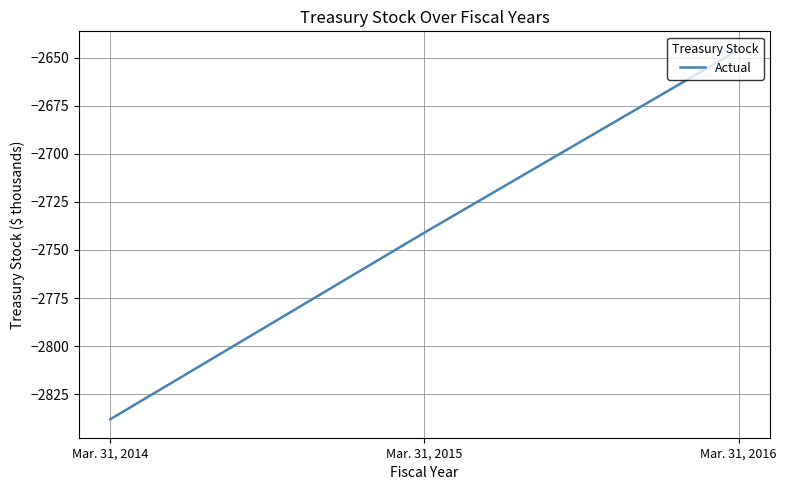

What is the sum of all values?

-8225